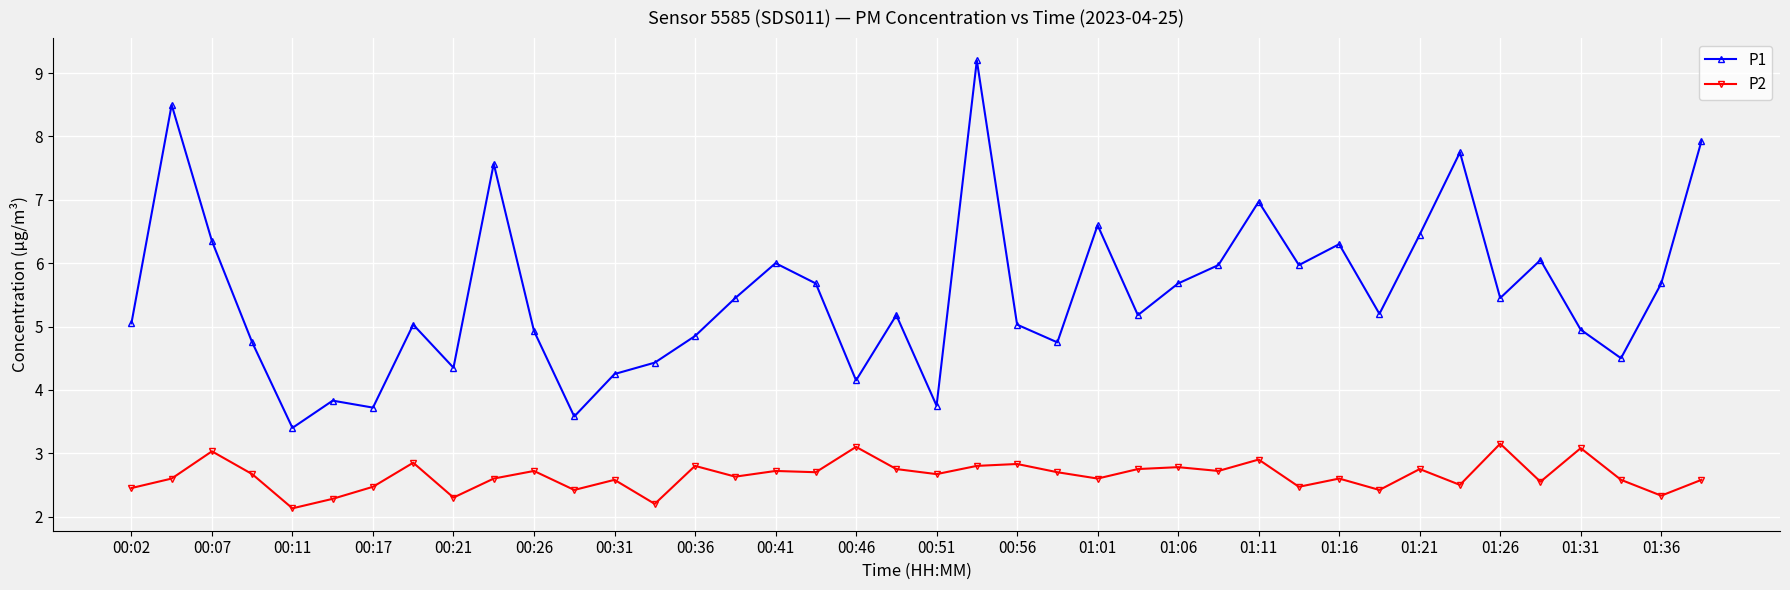

Which series has the largest range (max minus min)?

P1